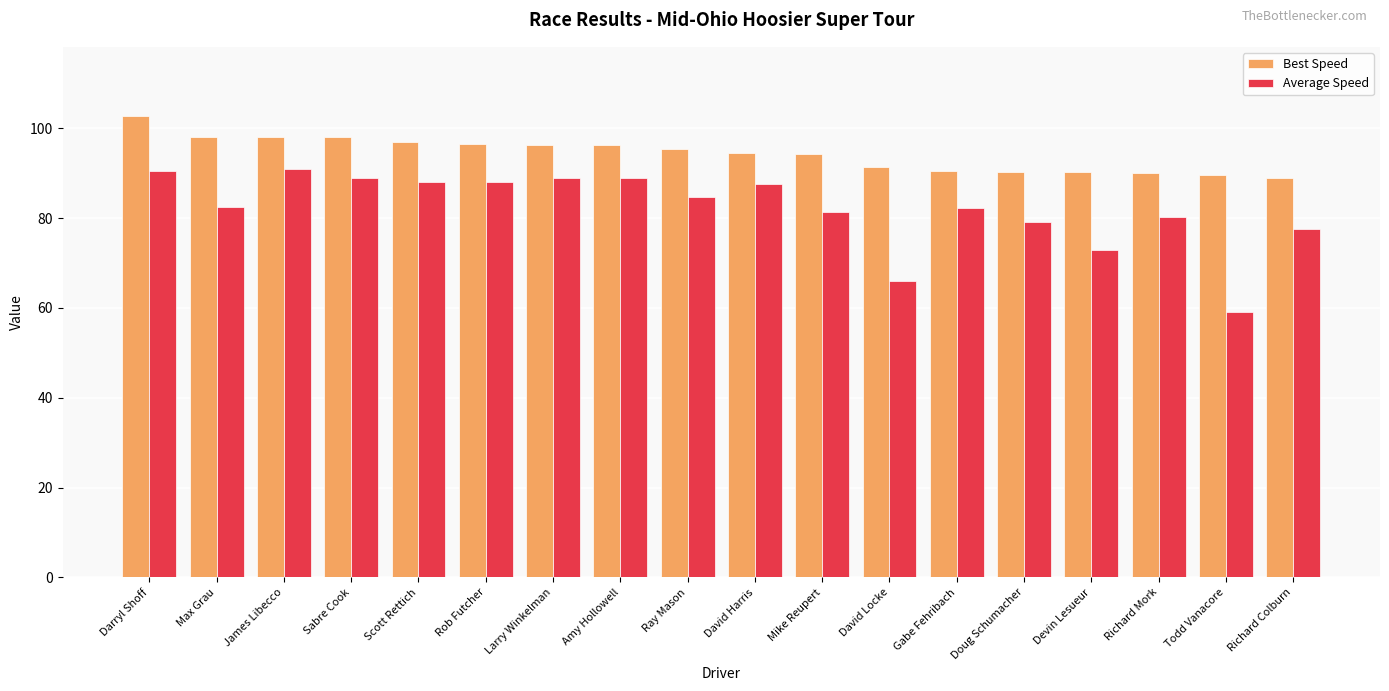

How many distinct data groups are displayed?

2